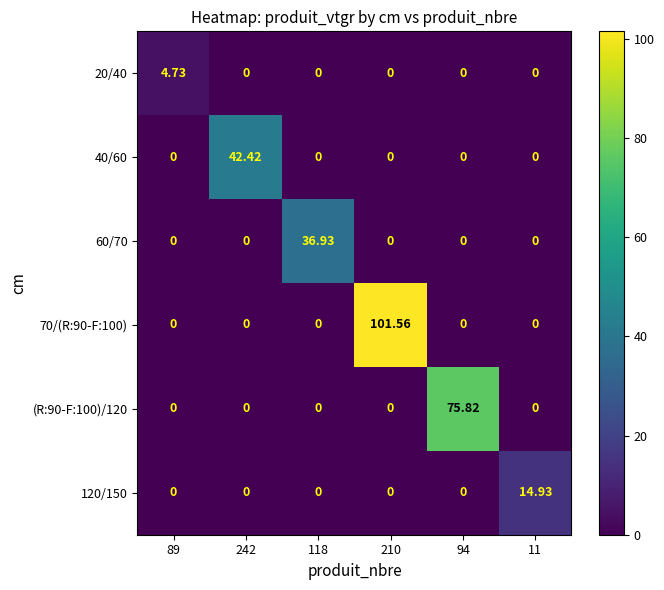

How many data points does each series have?

6